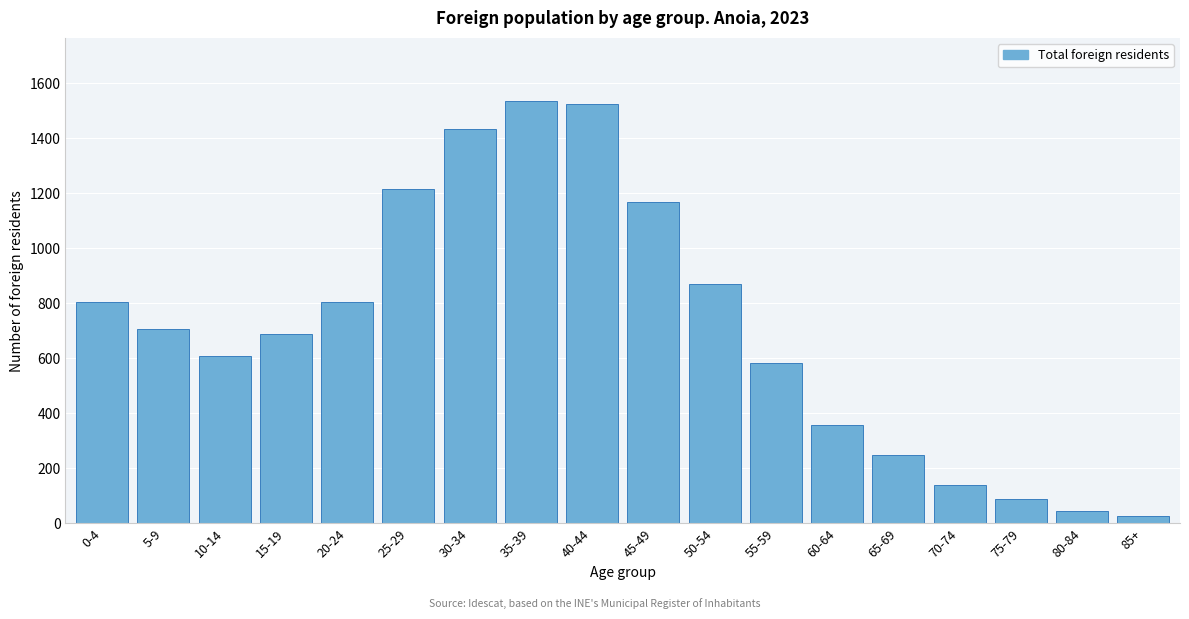

What is the difference between the maximum and second lowest values?

1490